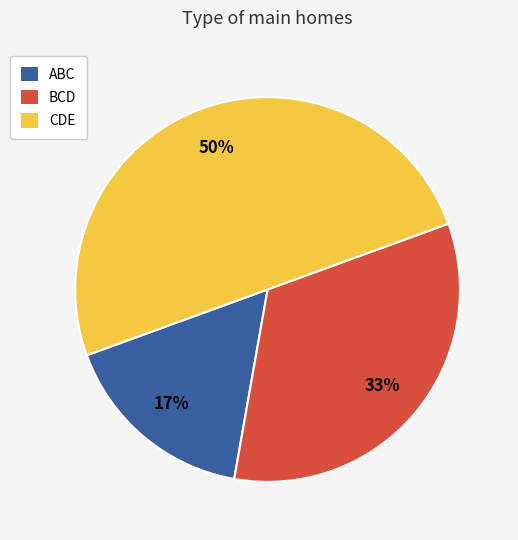

What percentage is the ABC slice, to the nearest percent?

17%